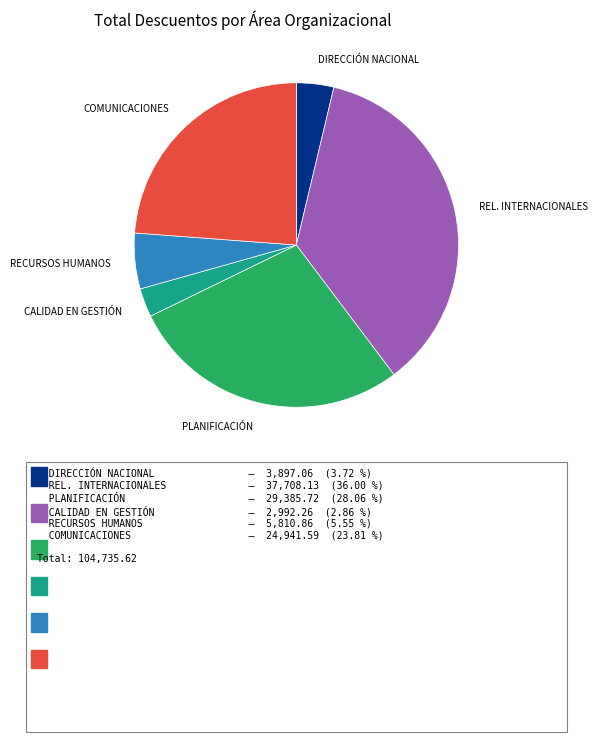

How many slices are in this pie chart?

6